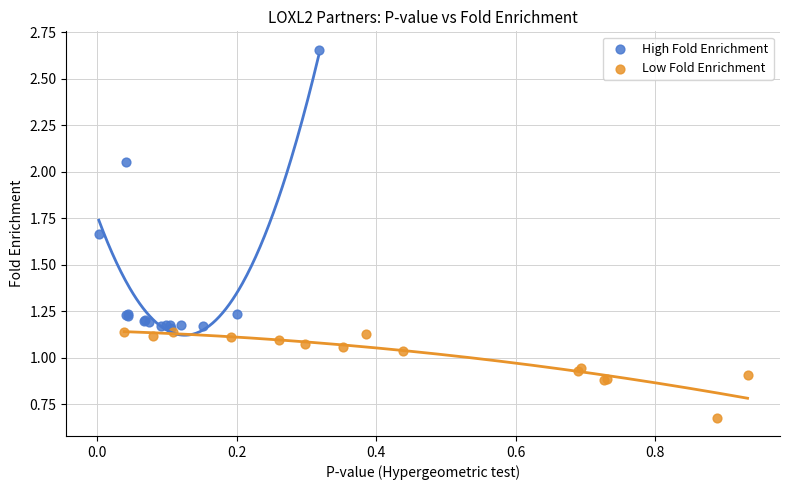

Which series contains the lowest Y value?

Low Fold Enrichment